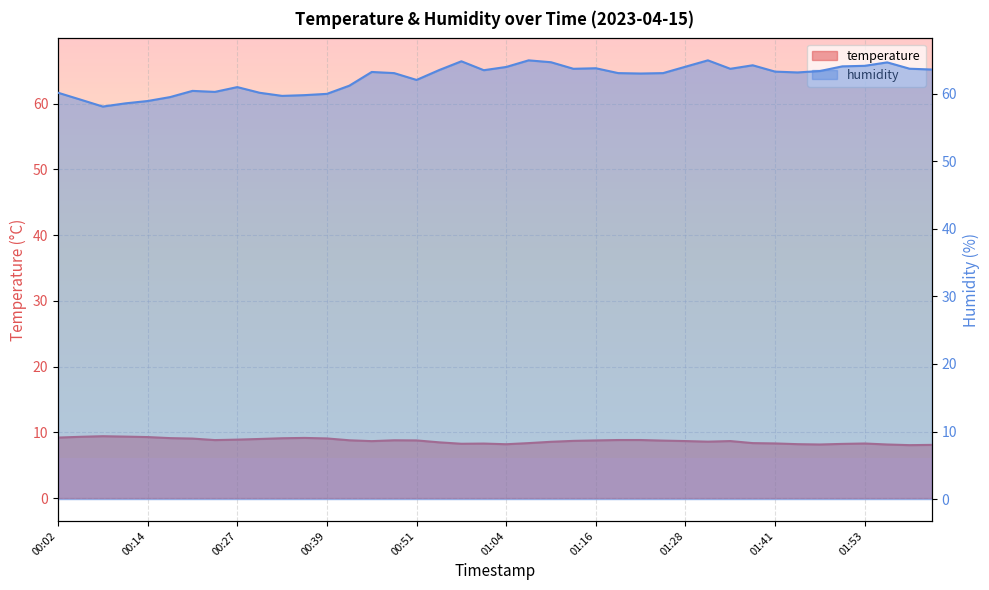

True or false: humidity and temperature intersect in this chart.

False